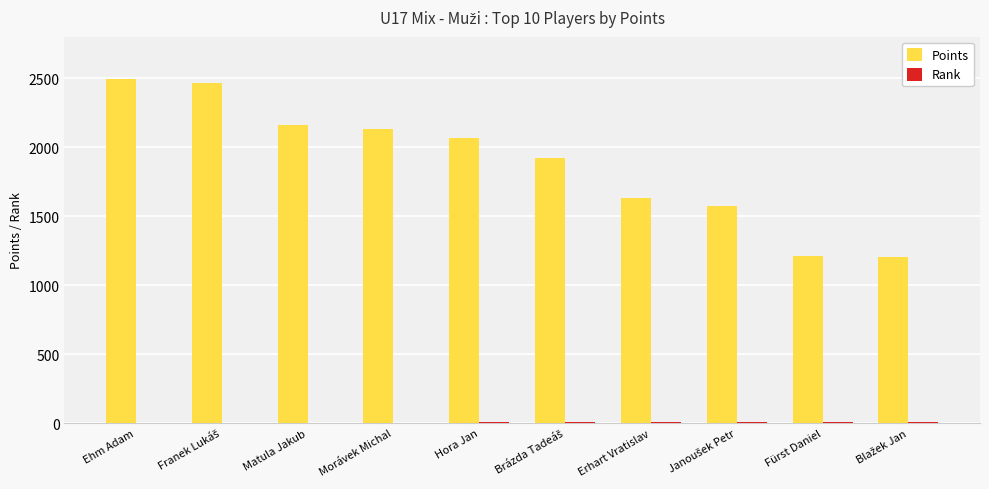

What is the greatest value displayed?

2496